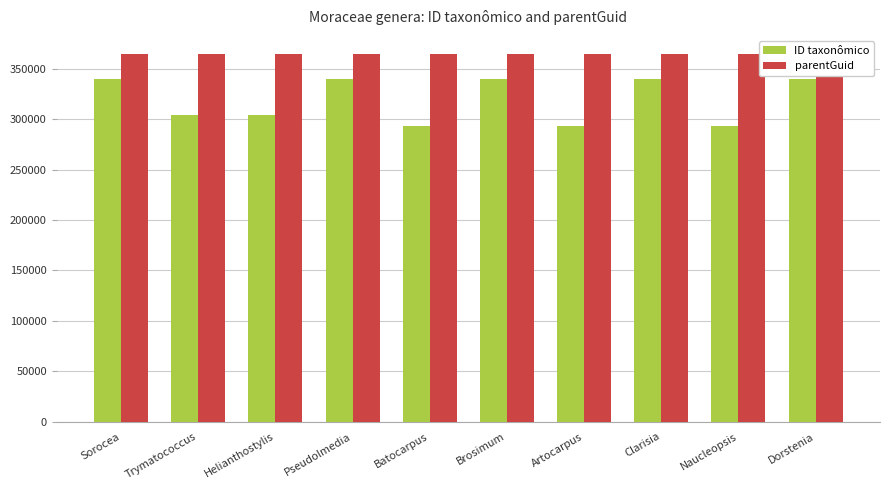

Is it true that parentGuid equals 364514 at Artocarpus?

True